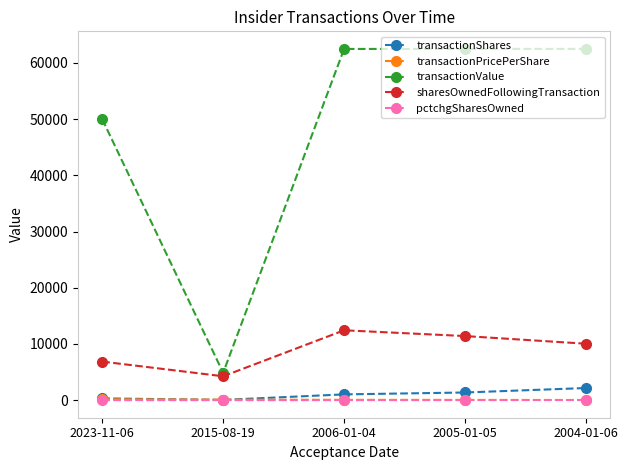

What is the average value of the sharesOwnedFollowingTransaction series?

8997.6